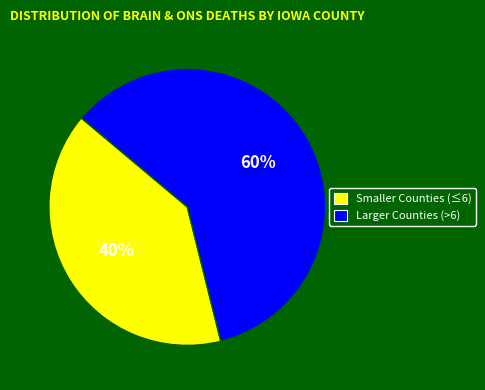

To the nearest percent, what is the difference between the largest and smallest slice percentages?

20%